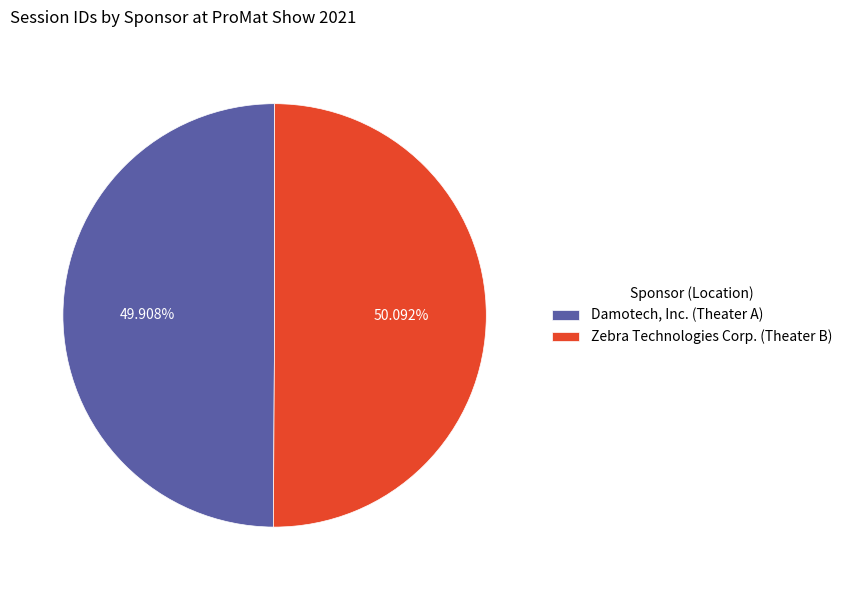

Is there any slice that represents more than half of the pie?

Yes